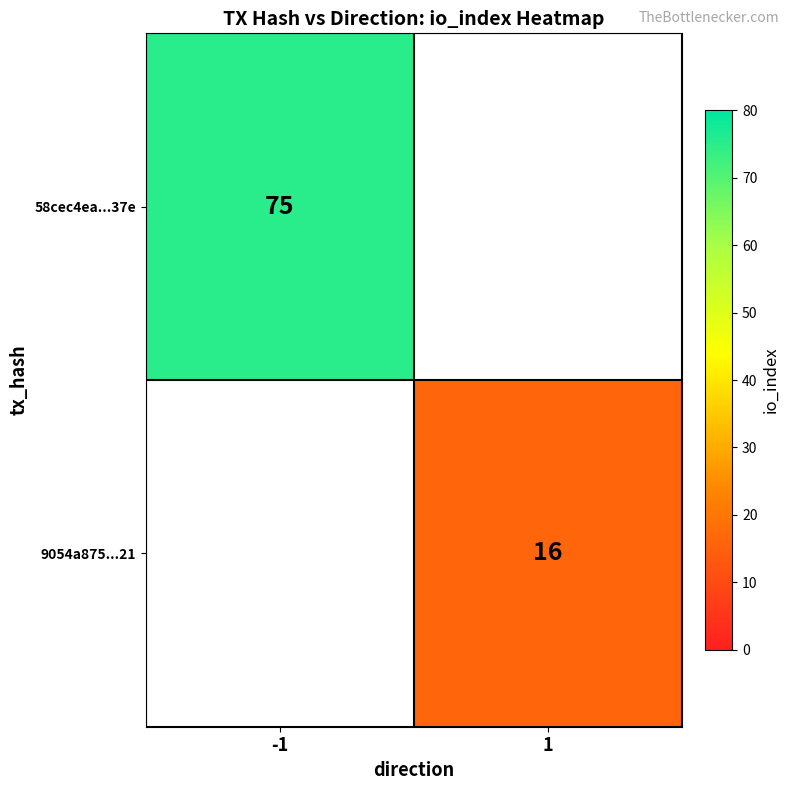

Is it true that 58cec4ea...37e equals 42 at -1?

False